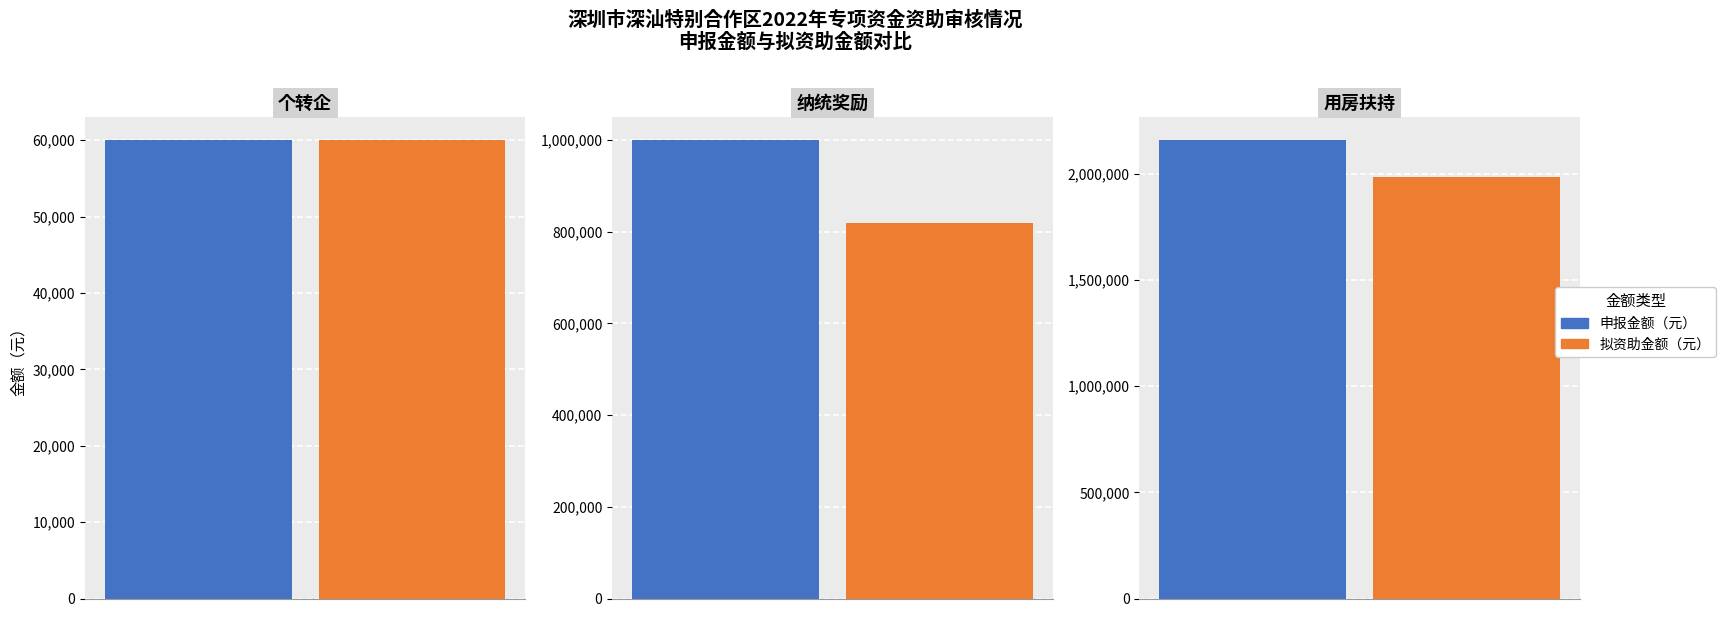

What is the label of the 3rd bar from the left?

用房扶持